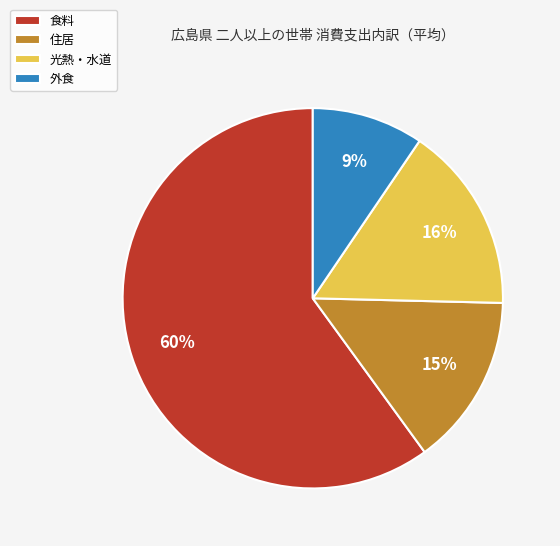

What percentage is the 外食 slice, to the nearest percent?

9%